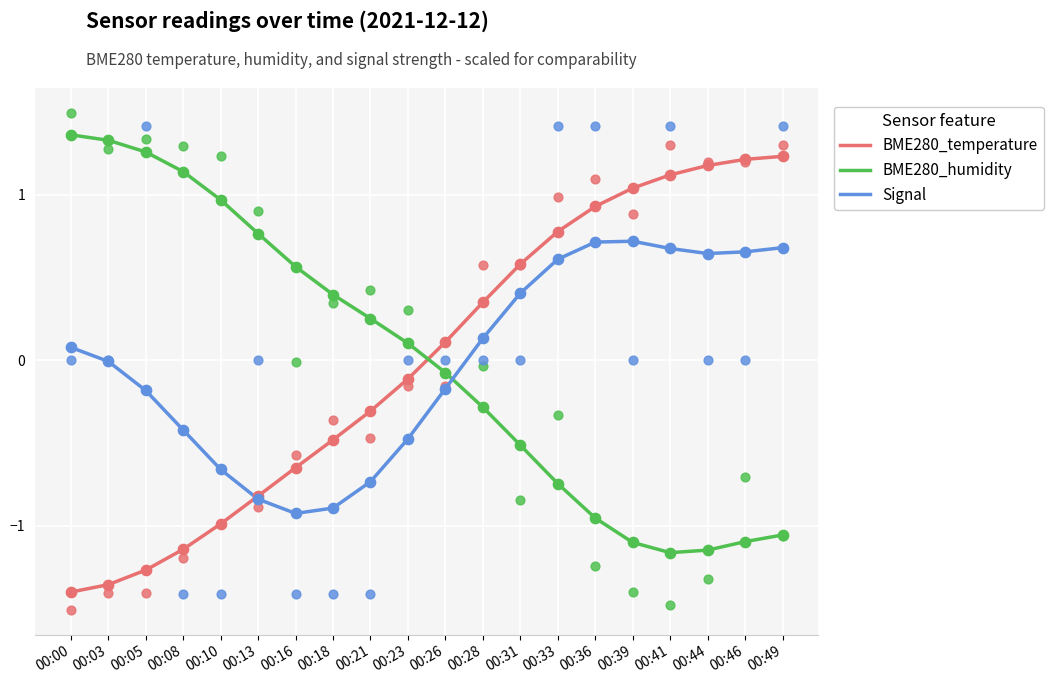

At which category is the sum across all series the highest?

00:49